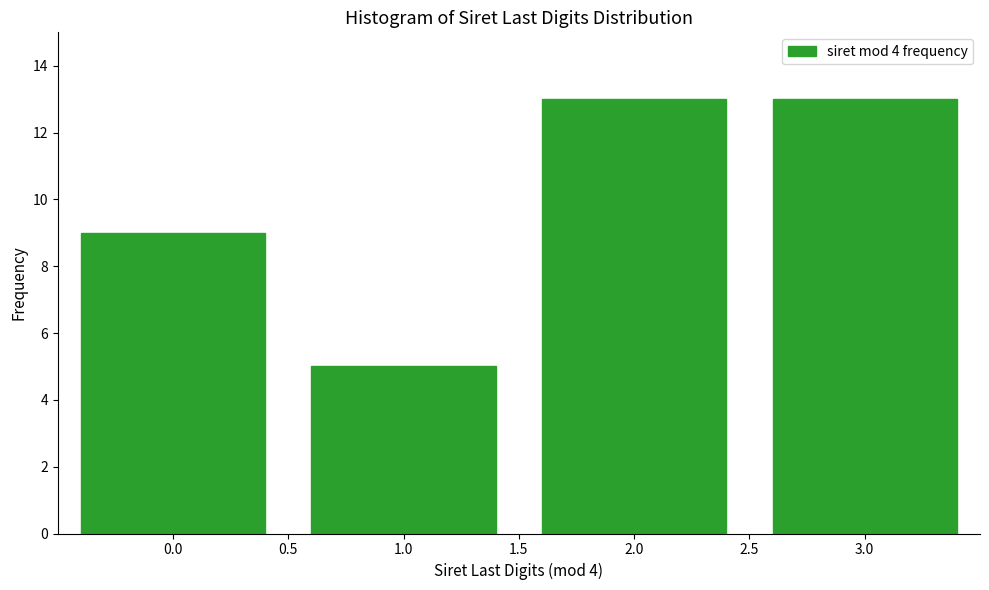

Reading left to right, what are all the values shown in this chart?

0.0=9	1.0=5	2.0=13	3.0=13